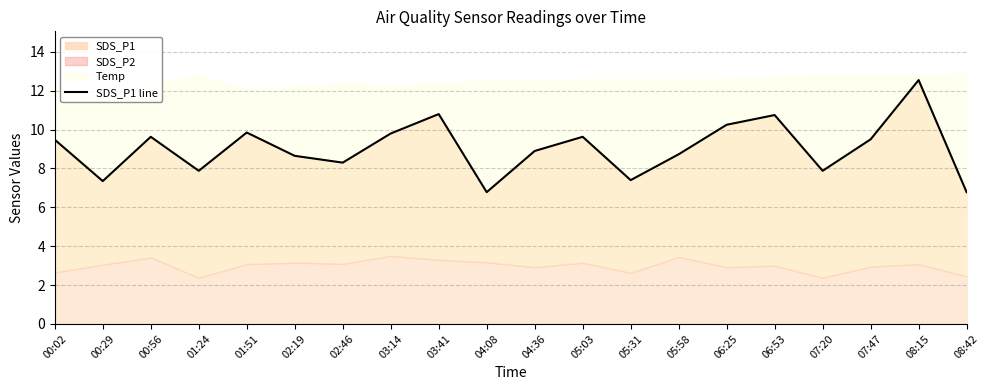

At which category does the data reach its first local peak?

00:56